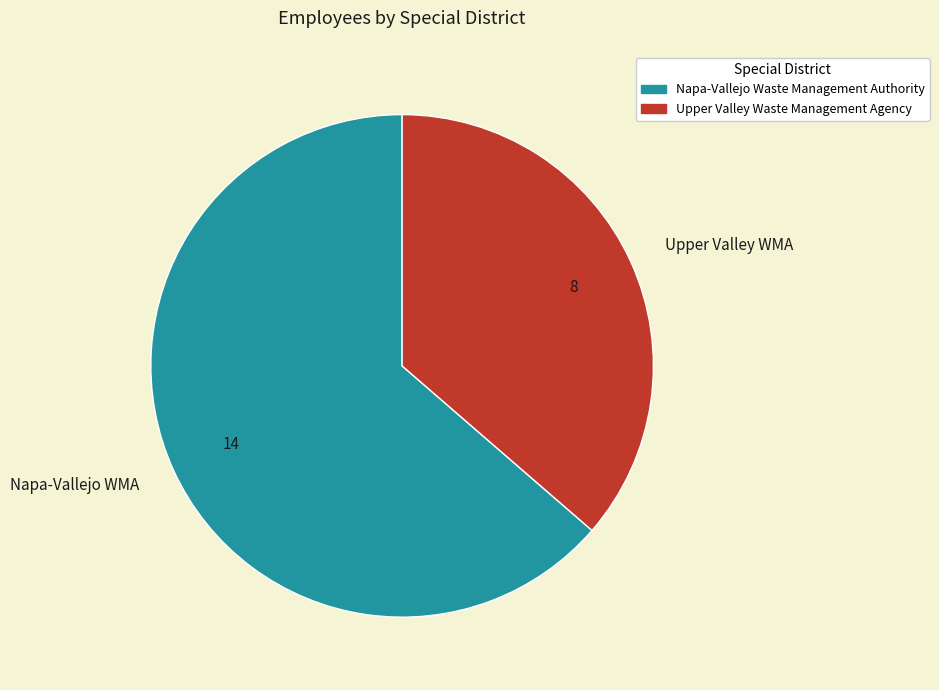

Which has a higher value, Napa-Vallejo WMA or Upper Valley WMA?

Napa-Vallejo WMA